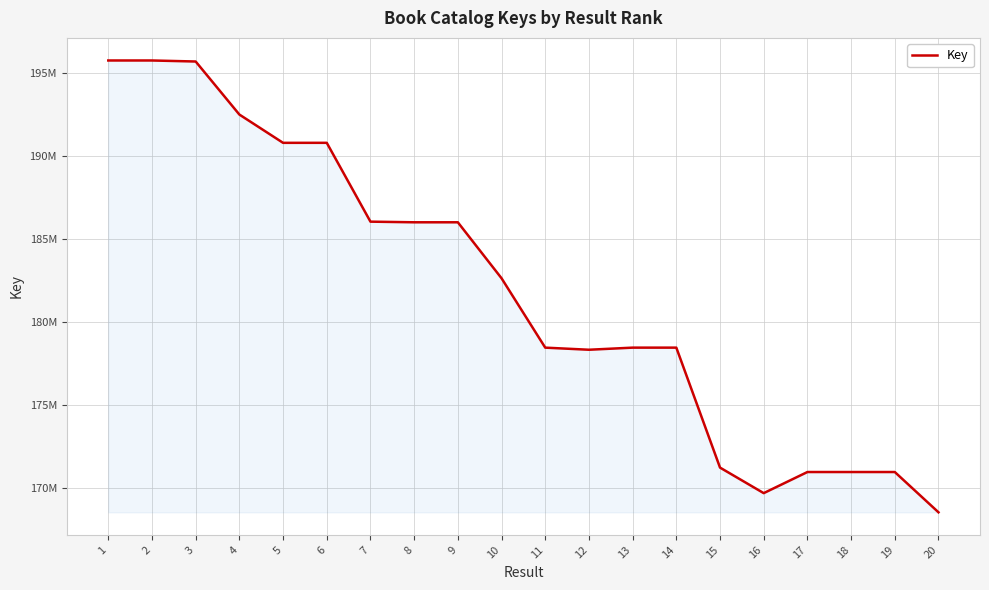

Approximately how many times larger is the value at 4 compared to 10?

1.1